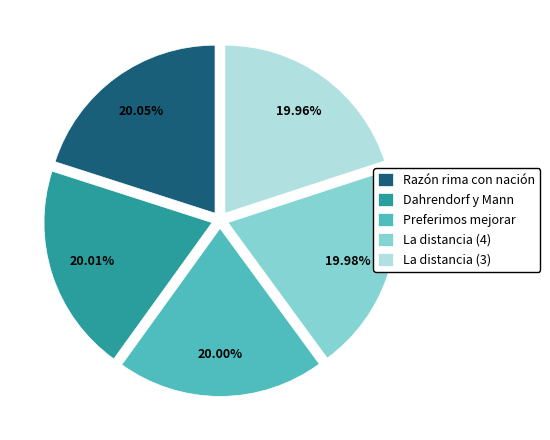

Do Razón rima con nación and Preferimos mejorar together represent more than half of the pie?

No